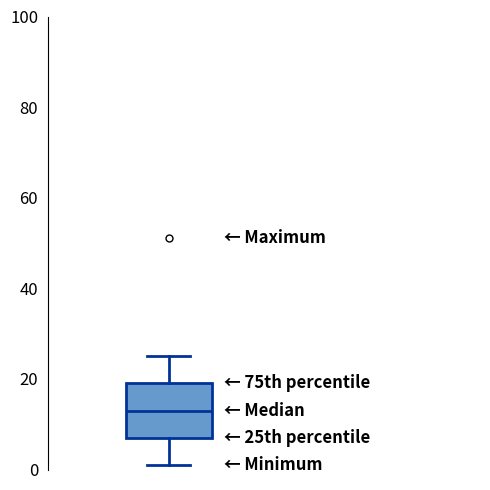

Where is the upper edge of the box on the y-axis? The values are not printed on the chart, so give them approximately, as read against the axis.

20